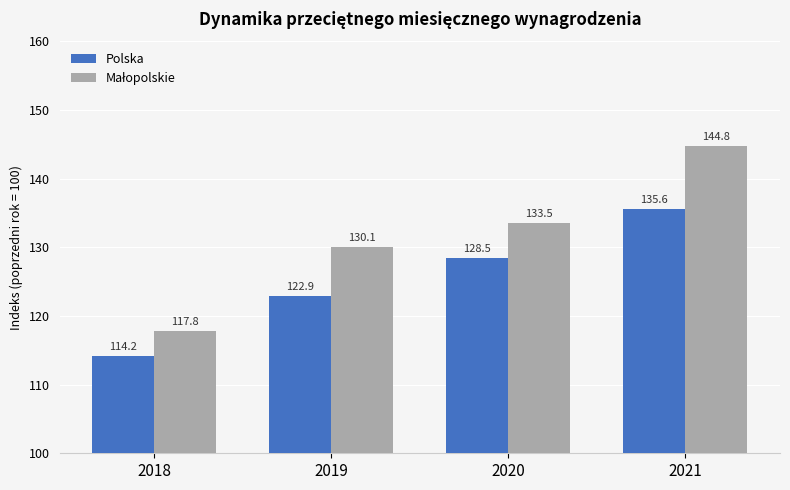

True or false: Polska has a value of 135.6 at 2021.

True